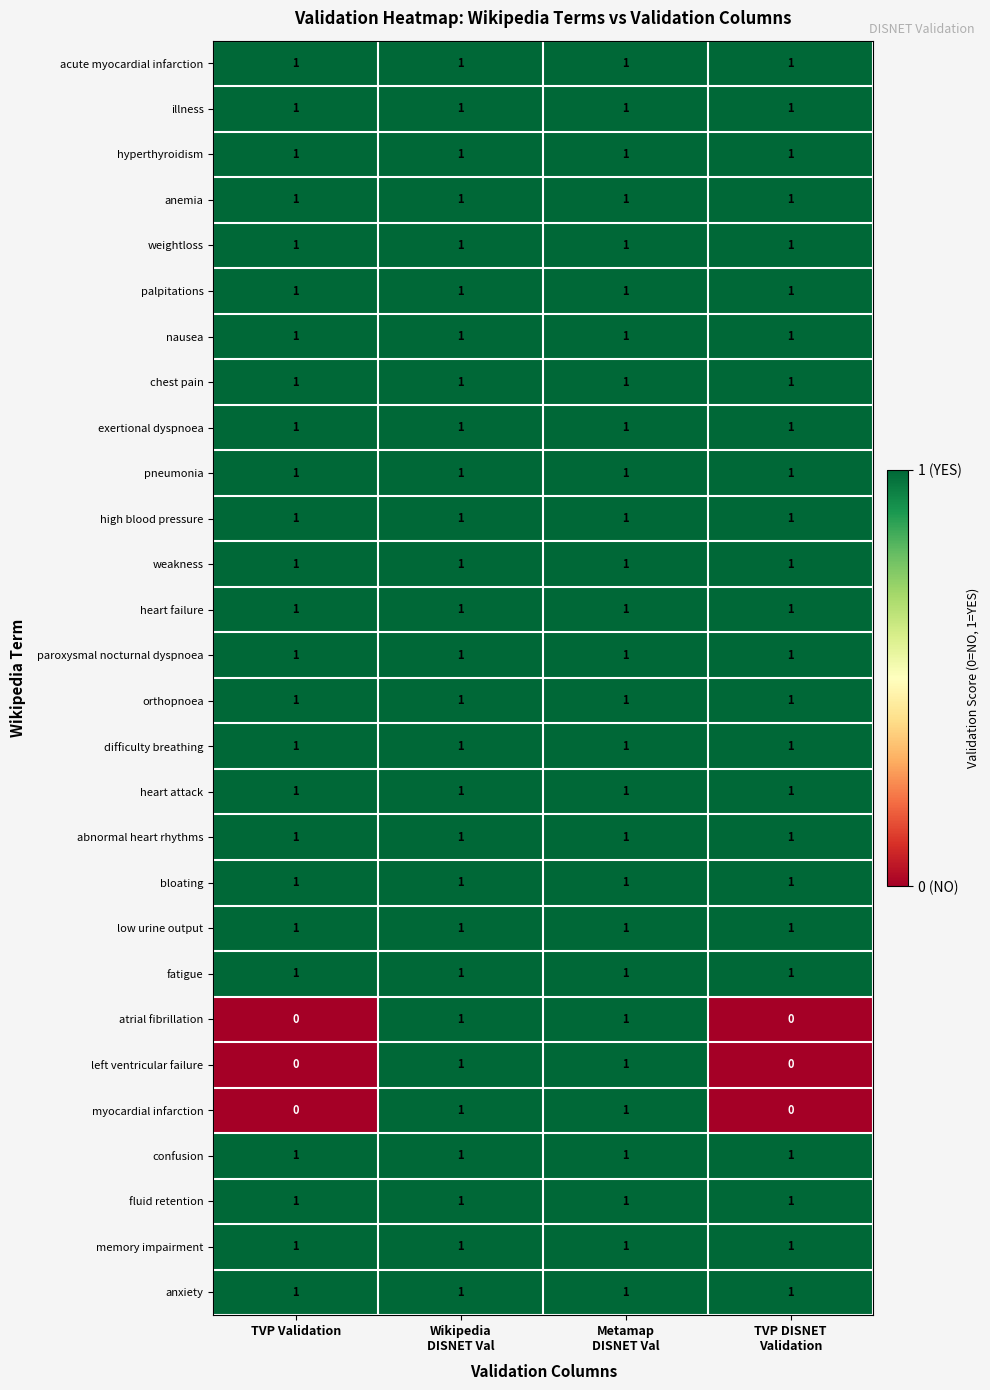

The bloating series shows 1 at TVP Validation. True or false?

True